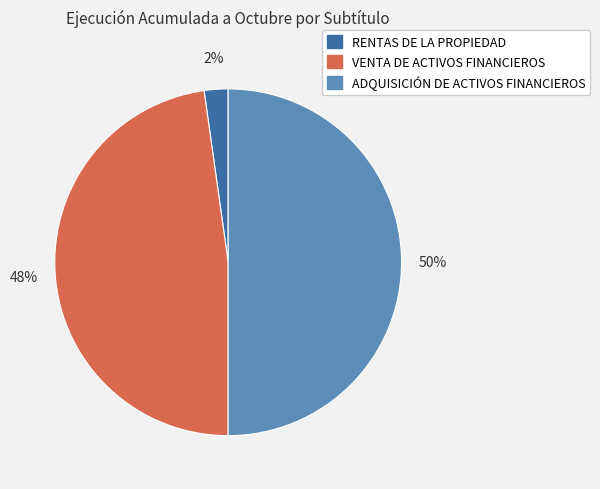

Is it true that VENTA DE ACTIVOS FINANCIEROS is 34% of the pie?

False